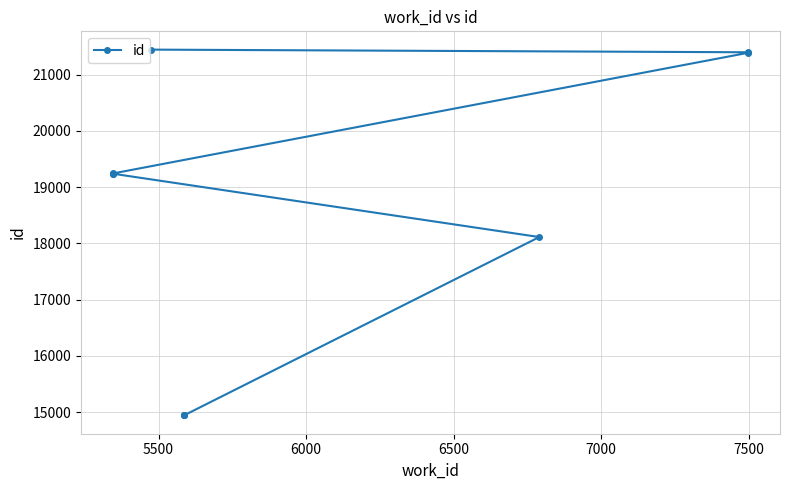

What is the value of the 7th point from the left?

19243